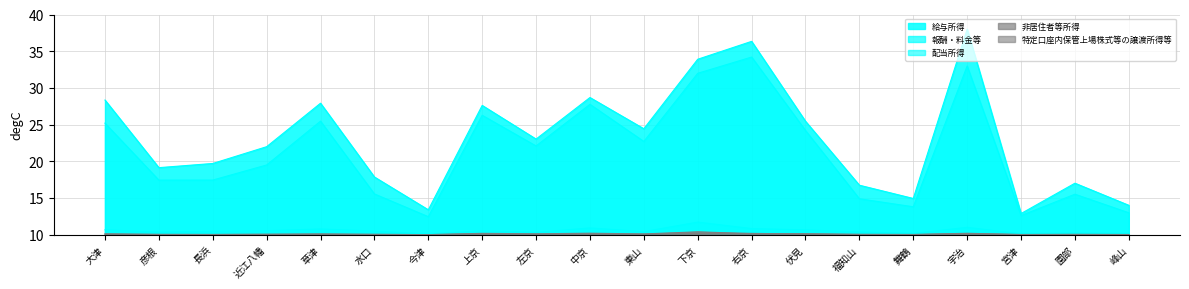

True or false: 配当所得 and 給与所得 cross at least once.

False